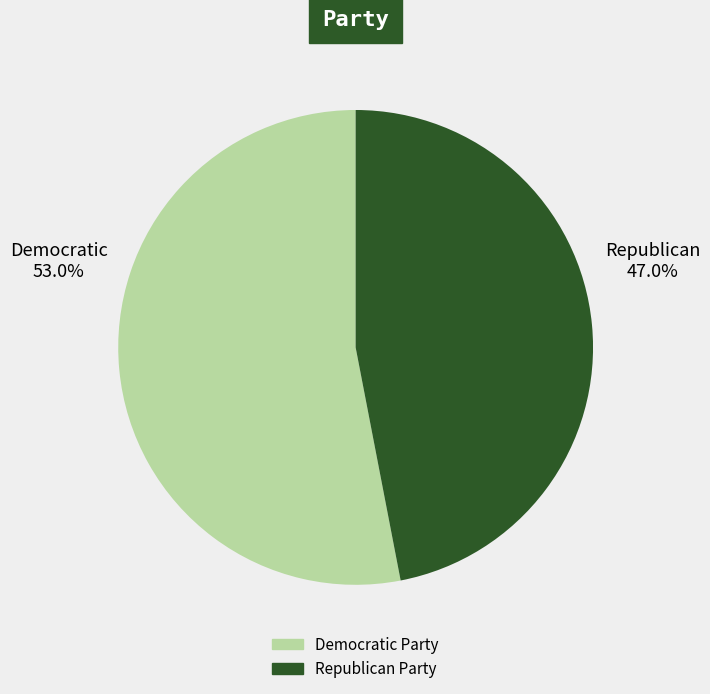

Is there any slice that represents more than half of the pie?

Yes